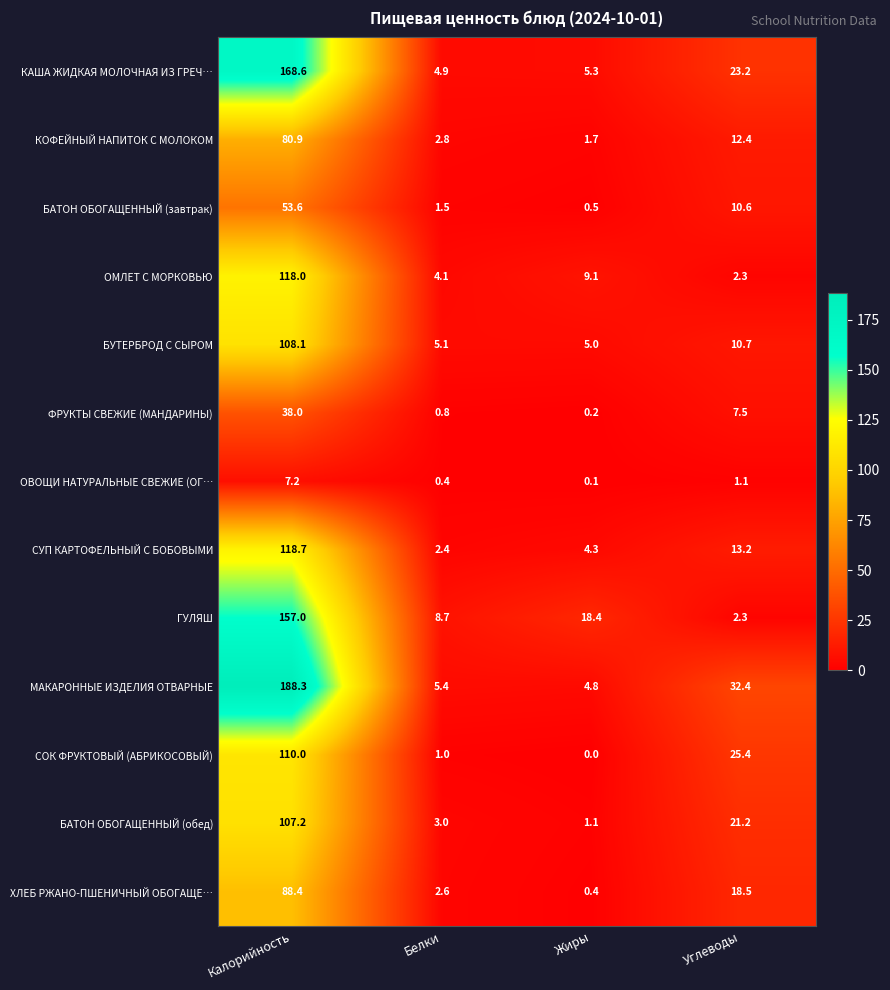

Is the value of БУТЕРБРОД С СЫРОМ at Белки greater than the value of КАША ЖИДКАЯ МОЛОЧНАЯ ИЗ ГРЕЧ… at Углеводы?

No